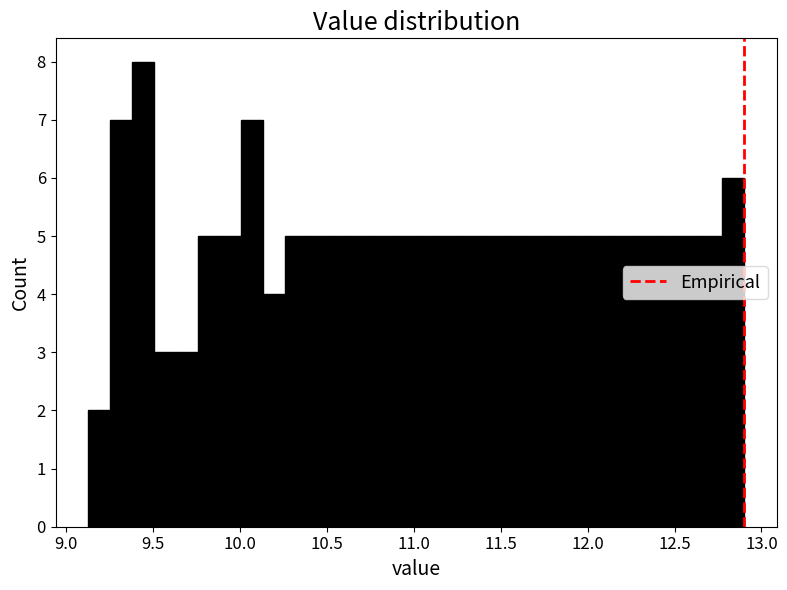

Read against the x-axis, roughly where is the centre of the tallest bar?

9.45